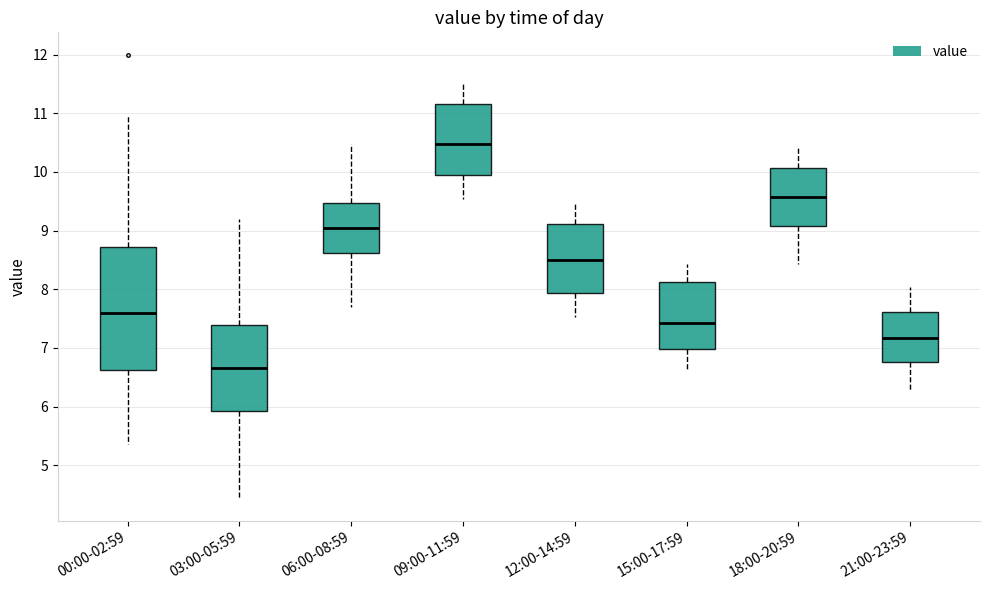

Which box is the tallest, from its lower edge to its upper edge?

00:00-02:59